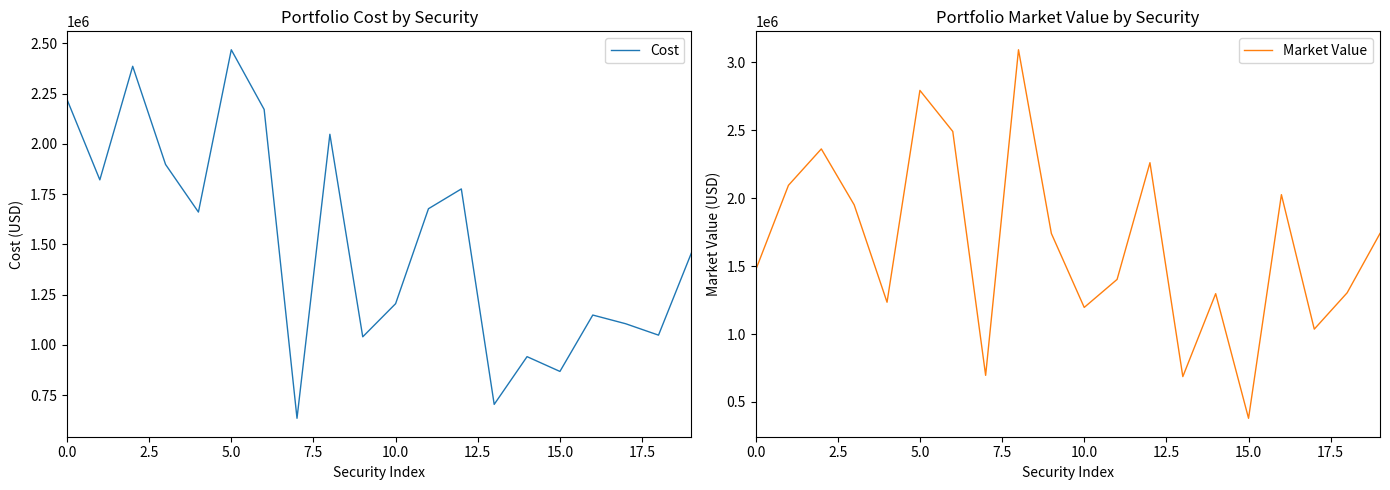

Reading left to right, transcribe all the data shown in this chart.

Cost: 2221590.7	1821156.8	2385987.2	1897694.7	1660963.9	2468107.3	2171310.2	635340.8	2047836.1	1040558.8	1205283.6	1677539.5	1775991.3	704500.4	941898.7	868365.6	1148833.0	1105617.2	1048872.0	1457212.4
Market Value: 1469499.2	2095056.0	2363009.4	1951248.6	1234023.1	2794034.0	2491780.5	695540.0	3093297.9	1740460.7	1195808.1	1402100.7	2261609.7	686309.0	1297185.7	379290.0	2026309.6	1035840.0	1303500.0	1740442.9